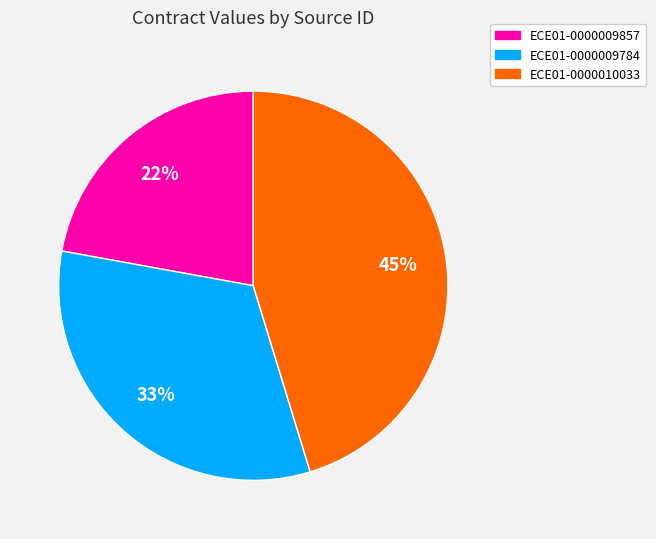

True or false: ECE01-0000009857 accounts for 22% of the total.

True